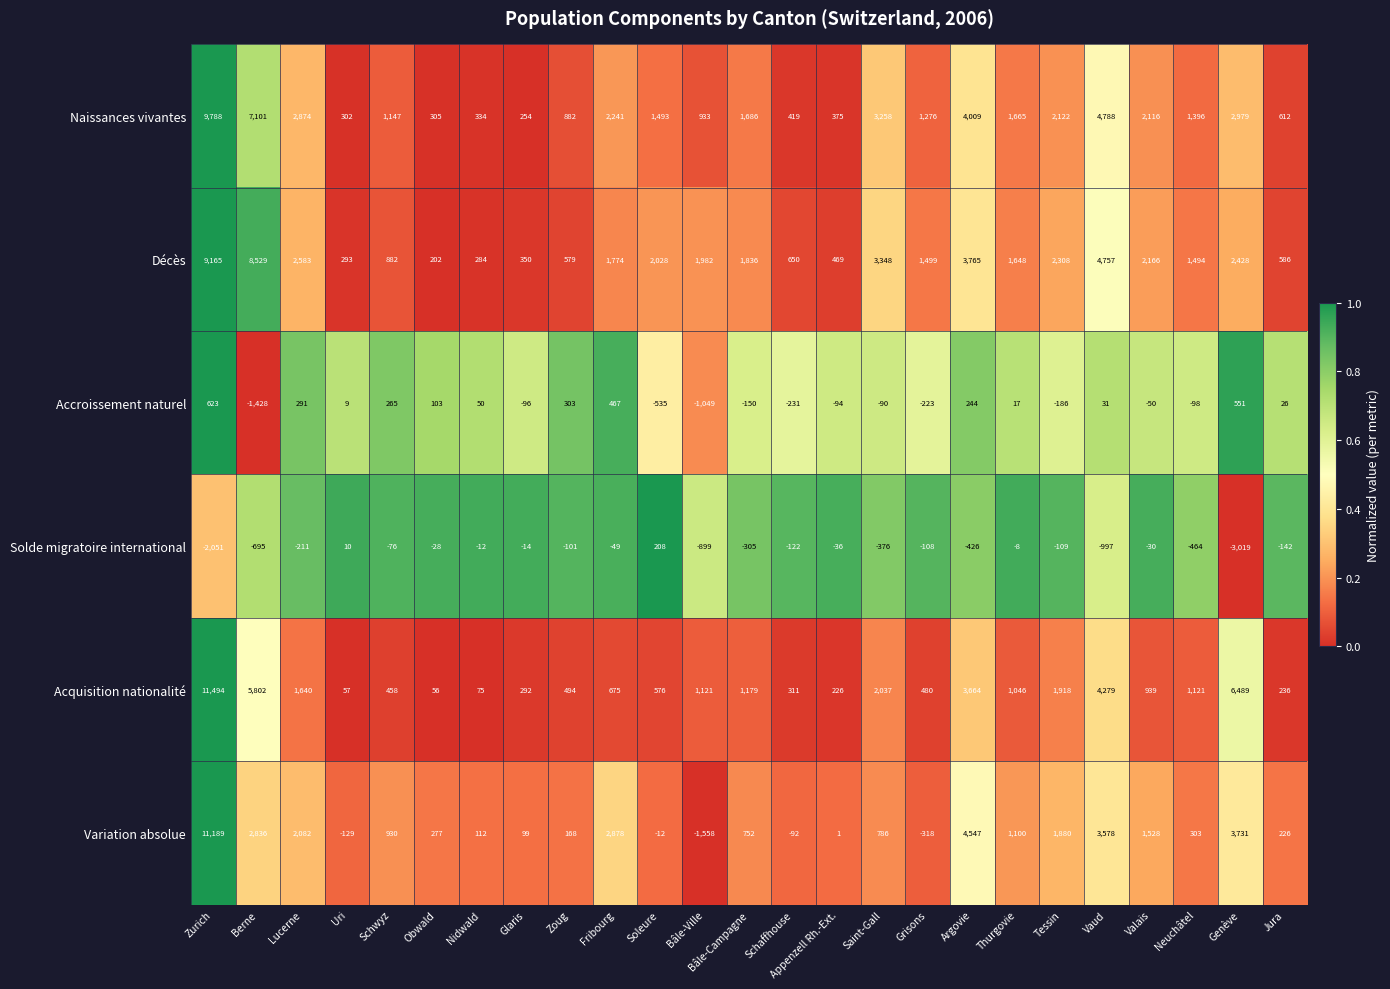

What is the total value across all series at Lucerne?

9259